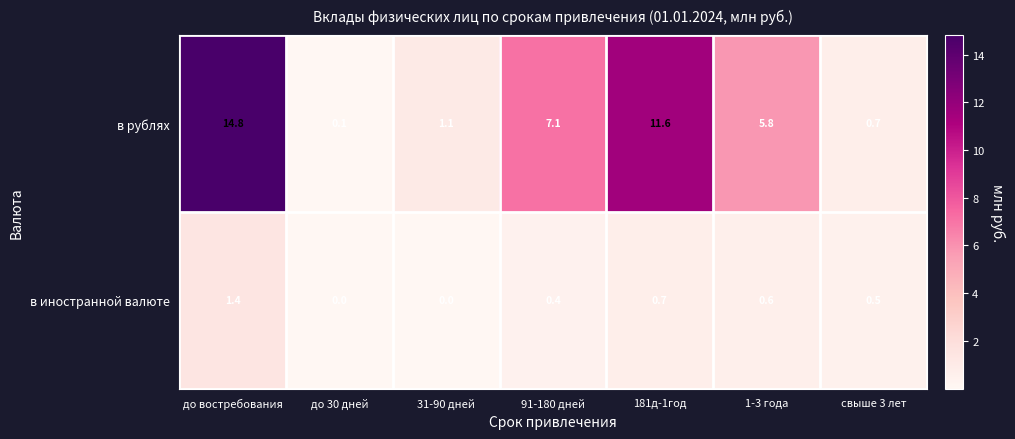

Count the number of categories in the chart.

7